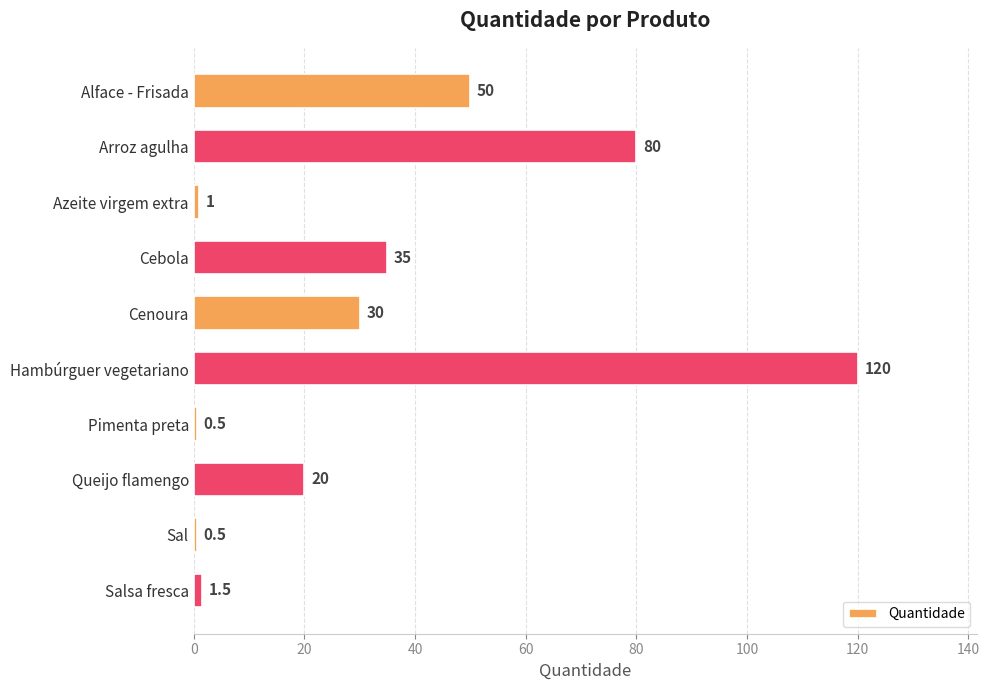

Count the number of data series in this chart.

1